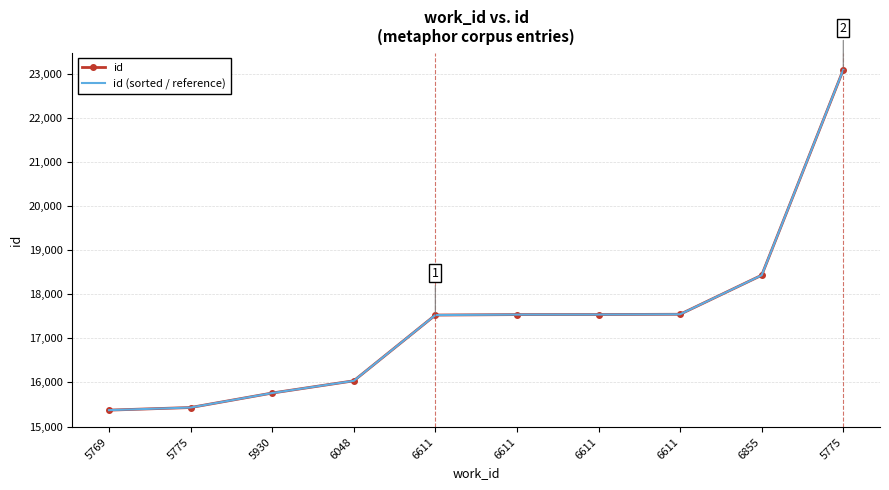

True or false: id (sorted / reference) and id cross at least once.

False